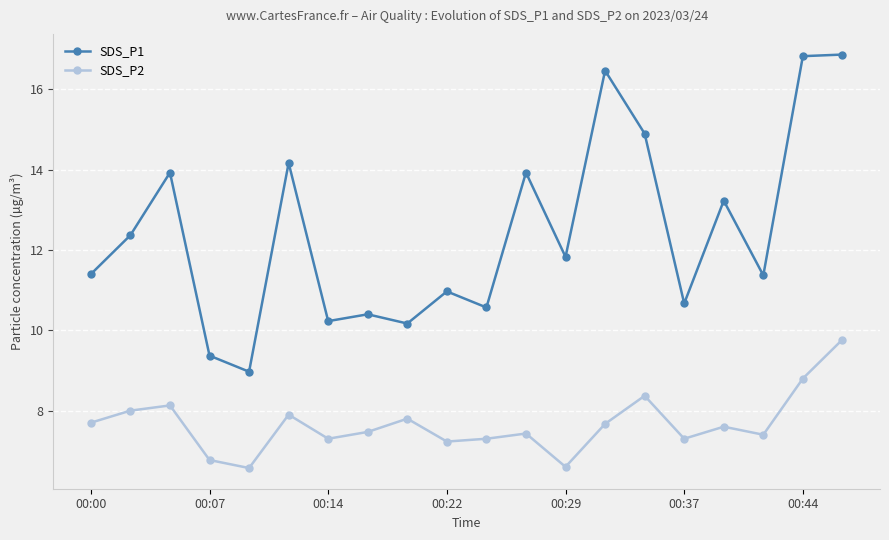

Which series has the largest range (max minus min)?

SDS_P1